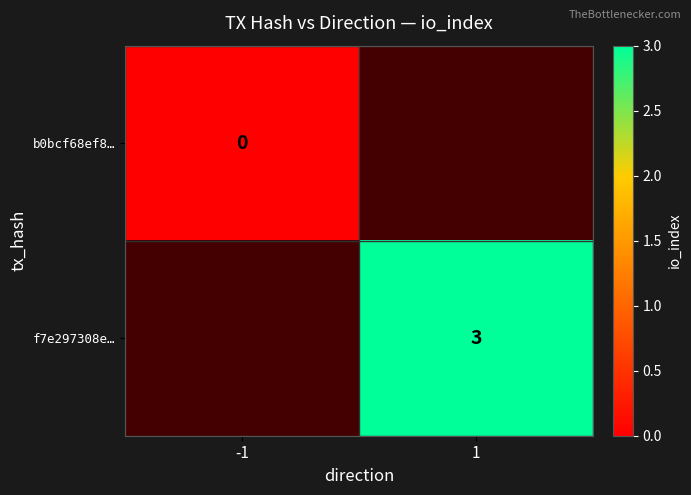

The value of f7e297308e… at 1 is 2. True or false?

False